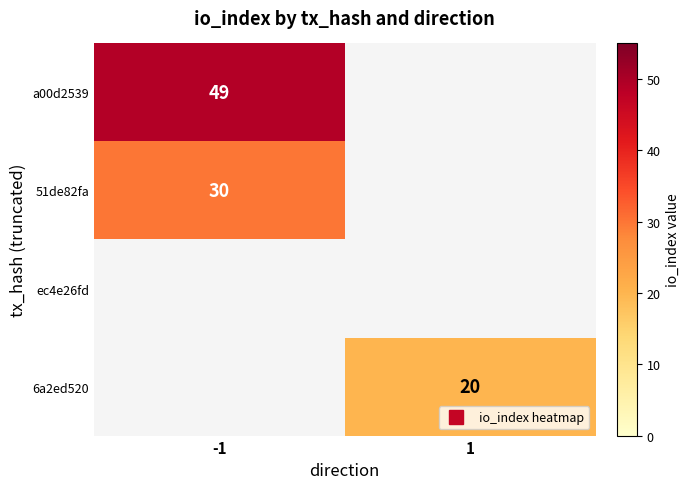

Is the value of ec4e26fd at 1 greater than the value of a00d2539 at -1?

No